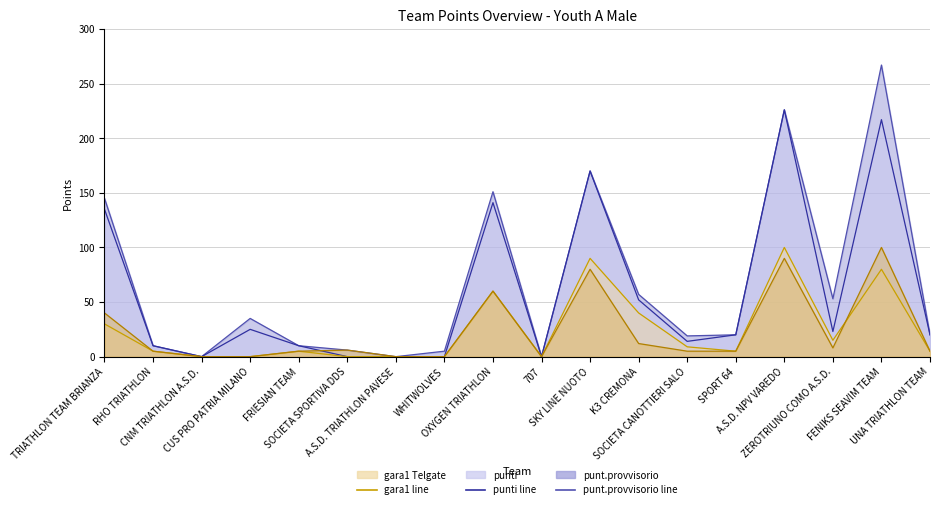

Which category has the highest value in the gara2 series?

FENIKS SEAVIM TEAM